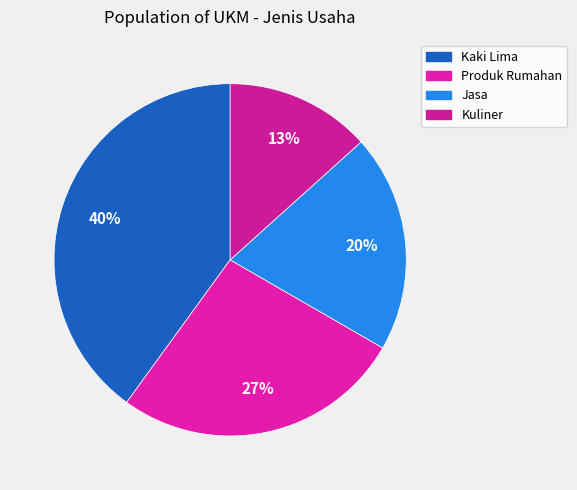

What is the smallest slice in the pie chart?

Kuliner